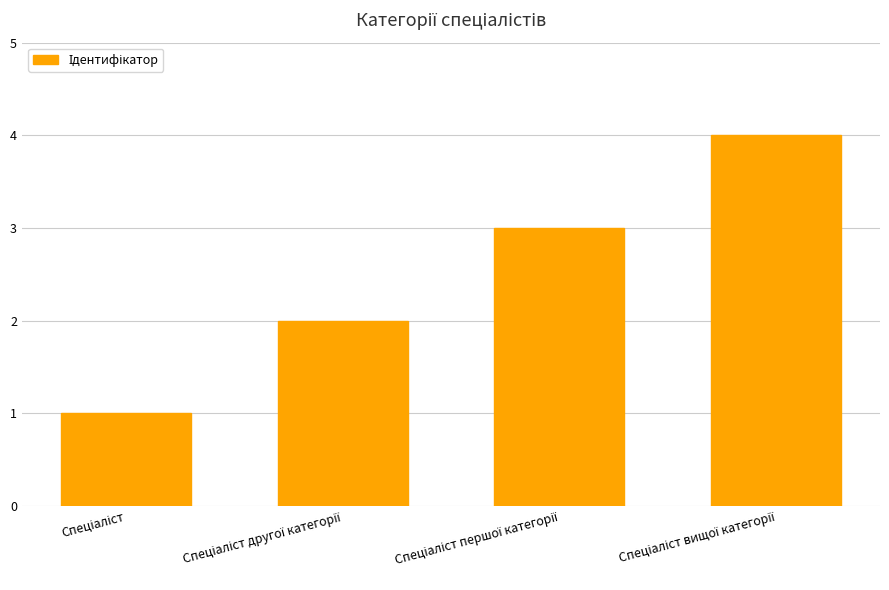

What is the sum of all values?

10